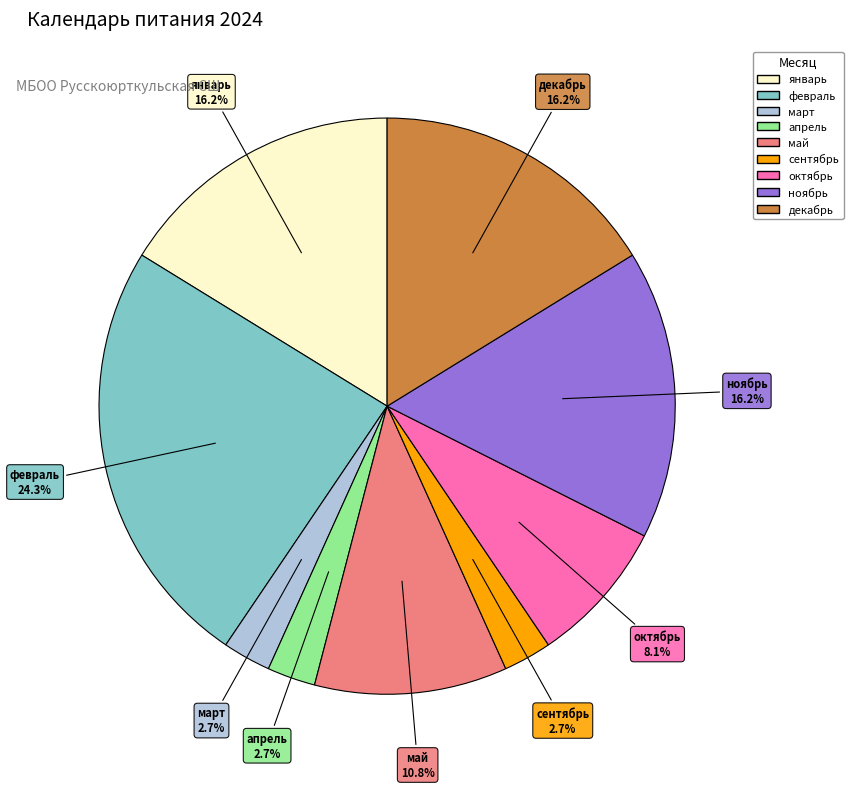

Is апрель the majority of the pie?

No